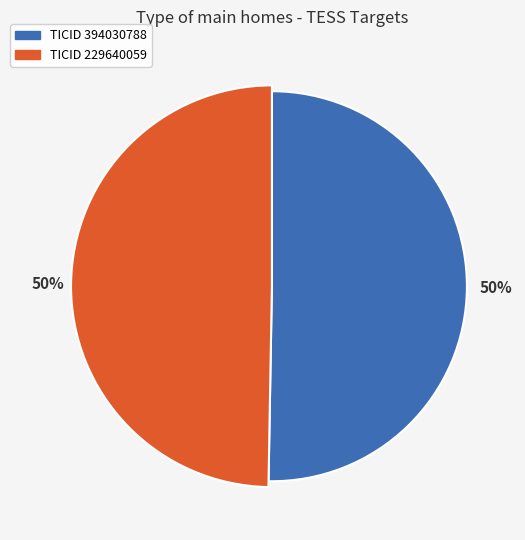

The 394030788 slice represents 50% of the pie. True or false?

True